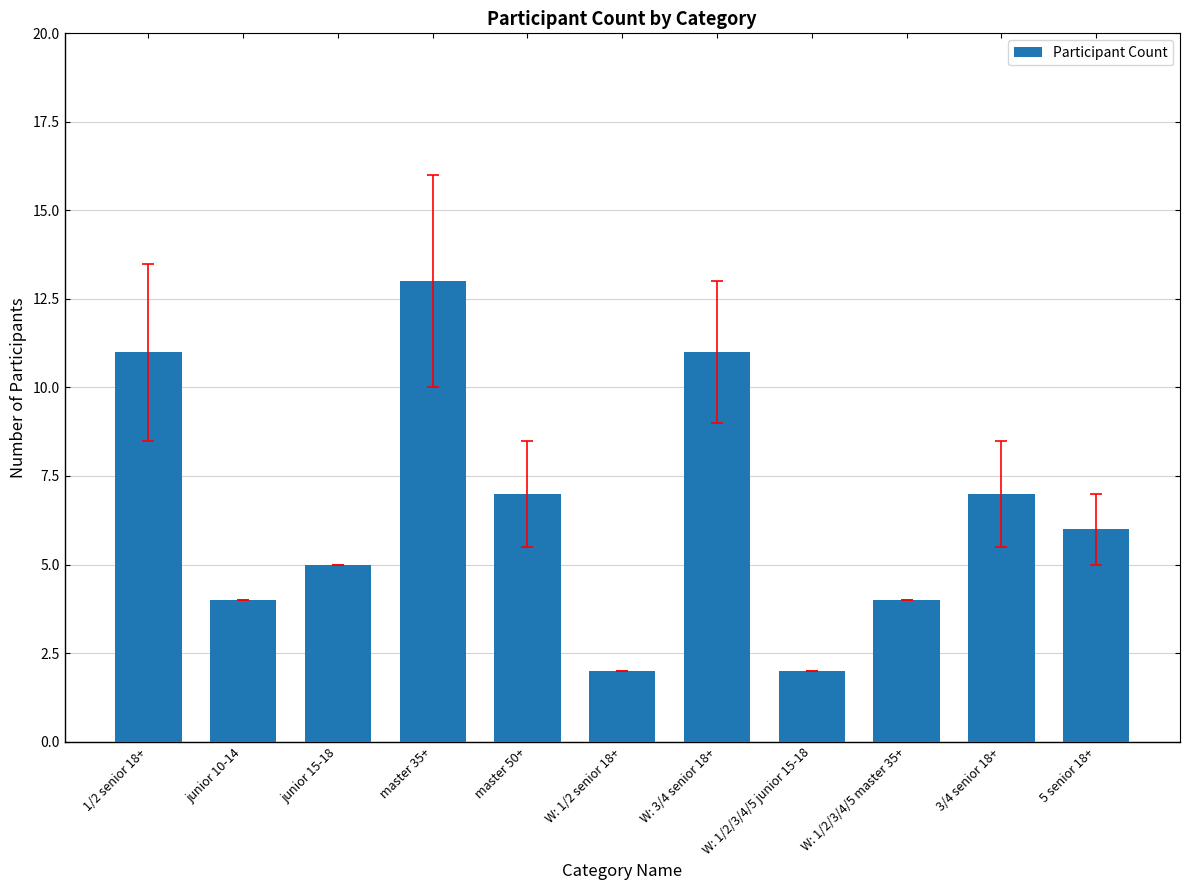

Reading left to right, transcribe all the data shown in this chart.

1/2 senior 18+=11	junior 10-14=4	junior 15-18=5	master 35+=13	master 50+=7	W: 1/2 senior 18+=2	W: 3/4 senior 18+=11	W: 1/2/3/4/5 junior 15-18=2	W: 1/2/3/4/5 master 35+=4	3/4 senior 18+=7	5 senior 18+=6